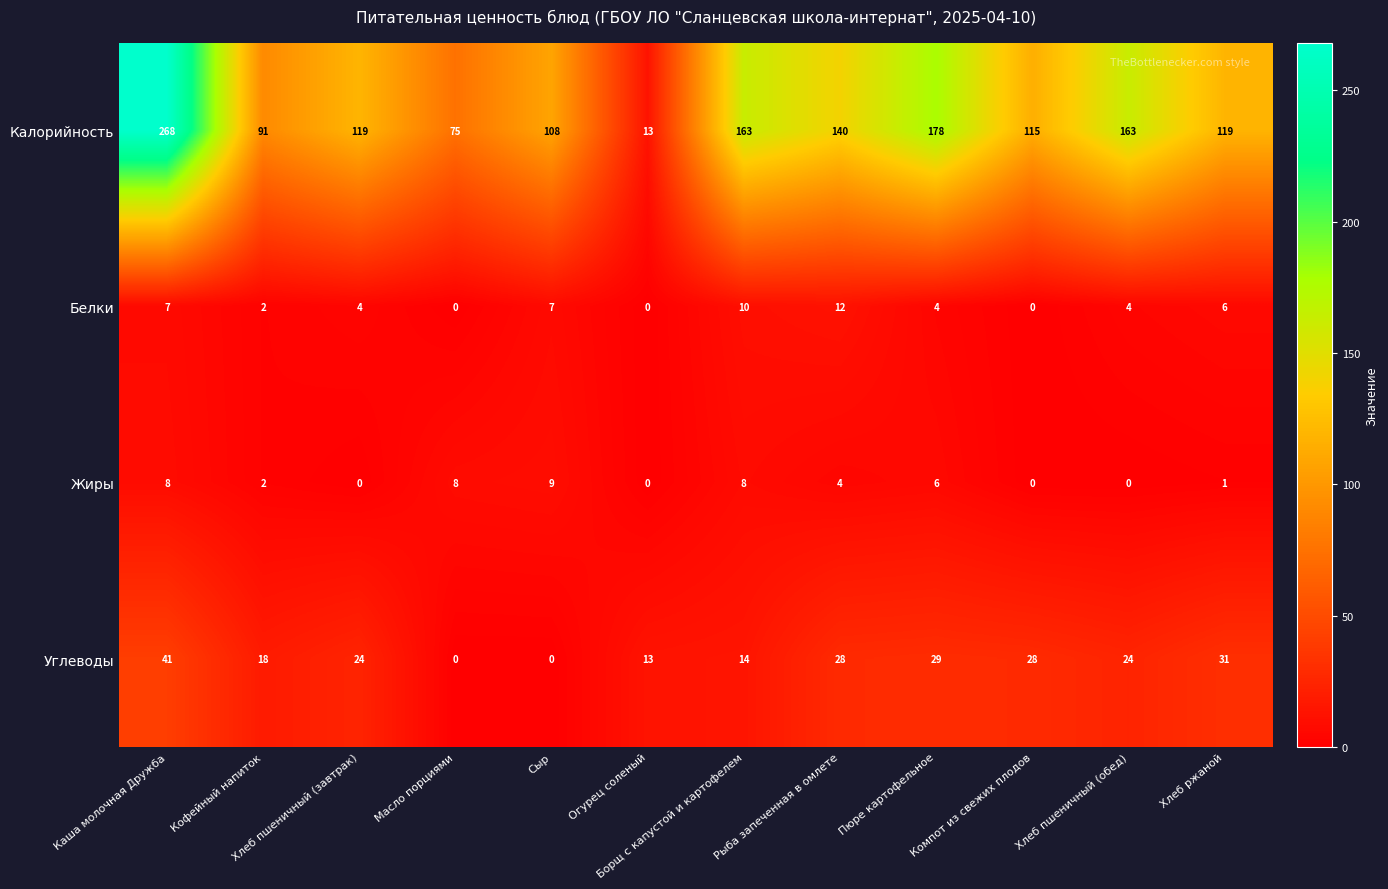

Which series has the widest spread of values?

Калорийность